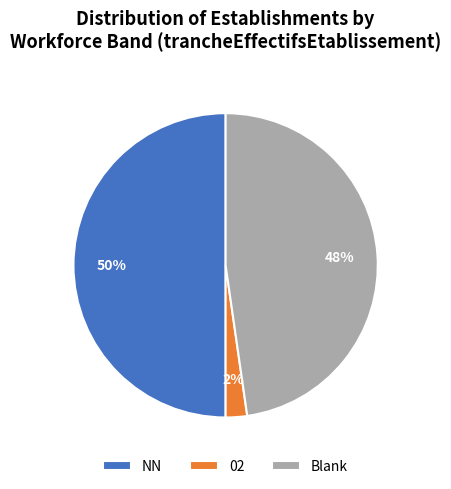

To the nearest percent, what is the average slice percentage?

33%